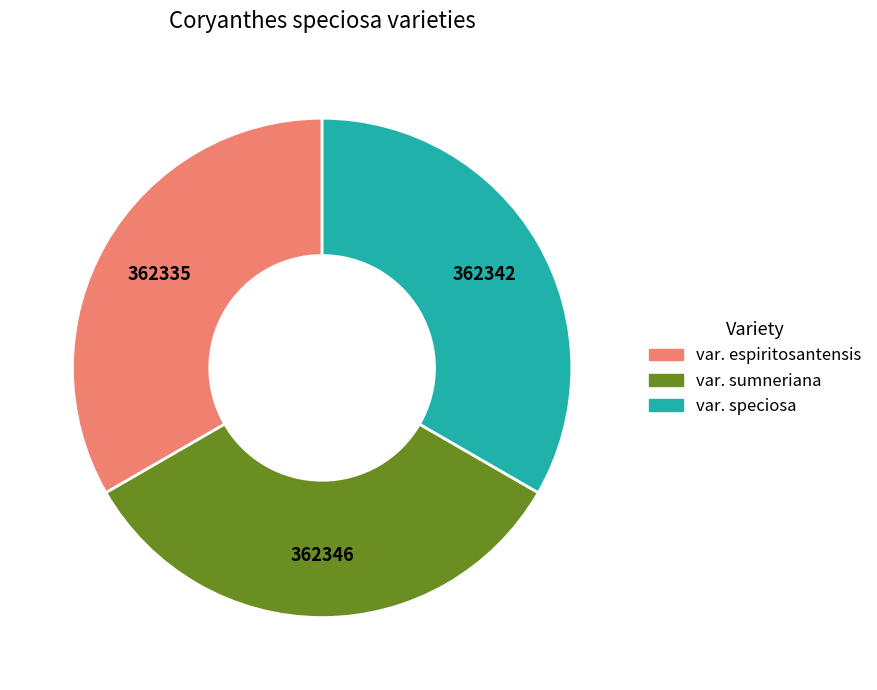

Does any single category account for the majority?

No